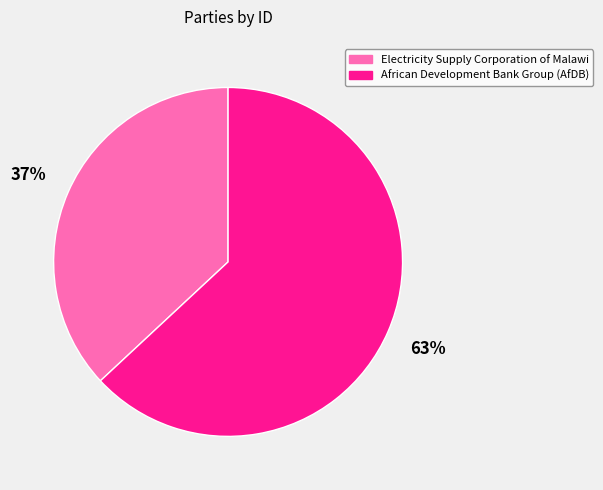

Approximately how many times larger is the value at African Development Bank Group (AfDB) compared to Electricity Supply Corporation of Malawi?

1.7